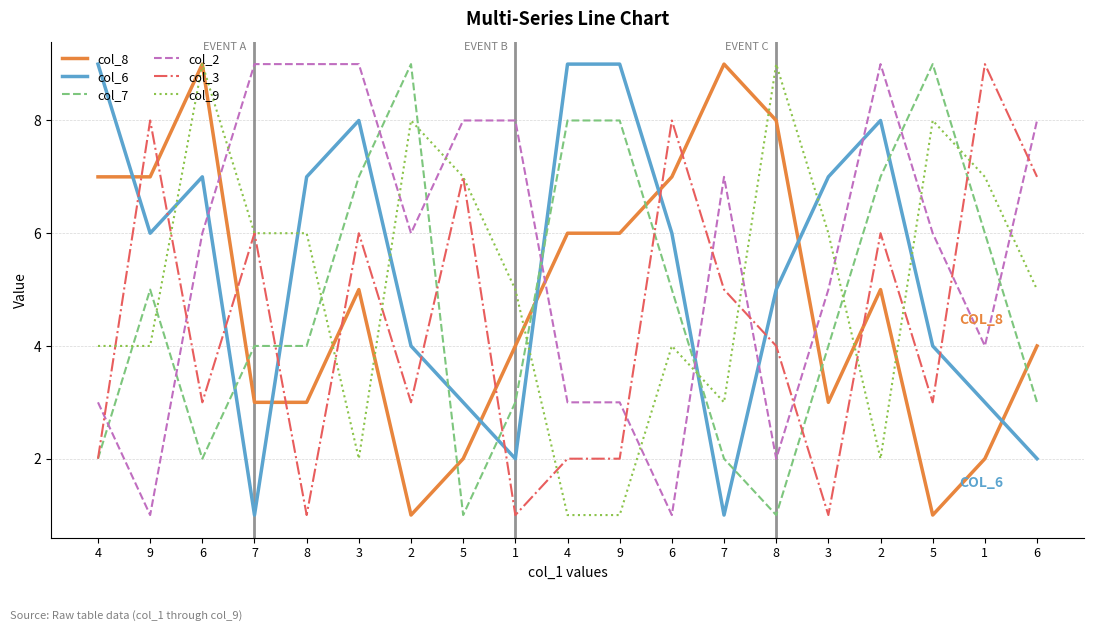

Reading left to right, transcribe all the data shown in this chart.

col_8: 7	7	9	3	3	5	1	2	4	6	6	7	9	8	3	5	1	2	4
col_6: 9	6	7	1	7	8	4	3	2	9	9	6	1	5	7	8	4	3	2
col_7: 2	5	2	4	4	7	9	1	3	8	8	5	2	1	4	7	9	6	3
col_2: 3	1	6	9	9	9	6	8	8	3	3	1	7	2	5	9	6	4	8
col_3: 2	8	3	6	1	6	3	7	1	2	2	8	5	4	1	6	3	9	7
col_9: 4	4	9	6	6	2	8	7	5	1	1	4	3	9	6	2	8	7	5